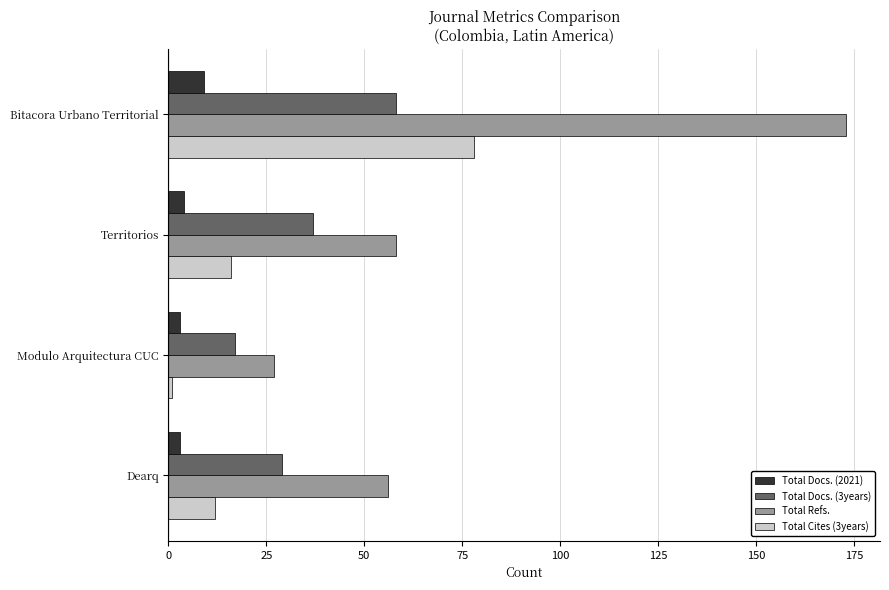

True or false: Total Docs. (3years) has a value of 24 at Territorios.

False